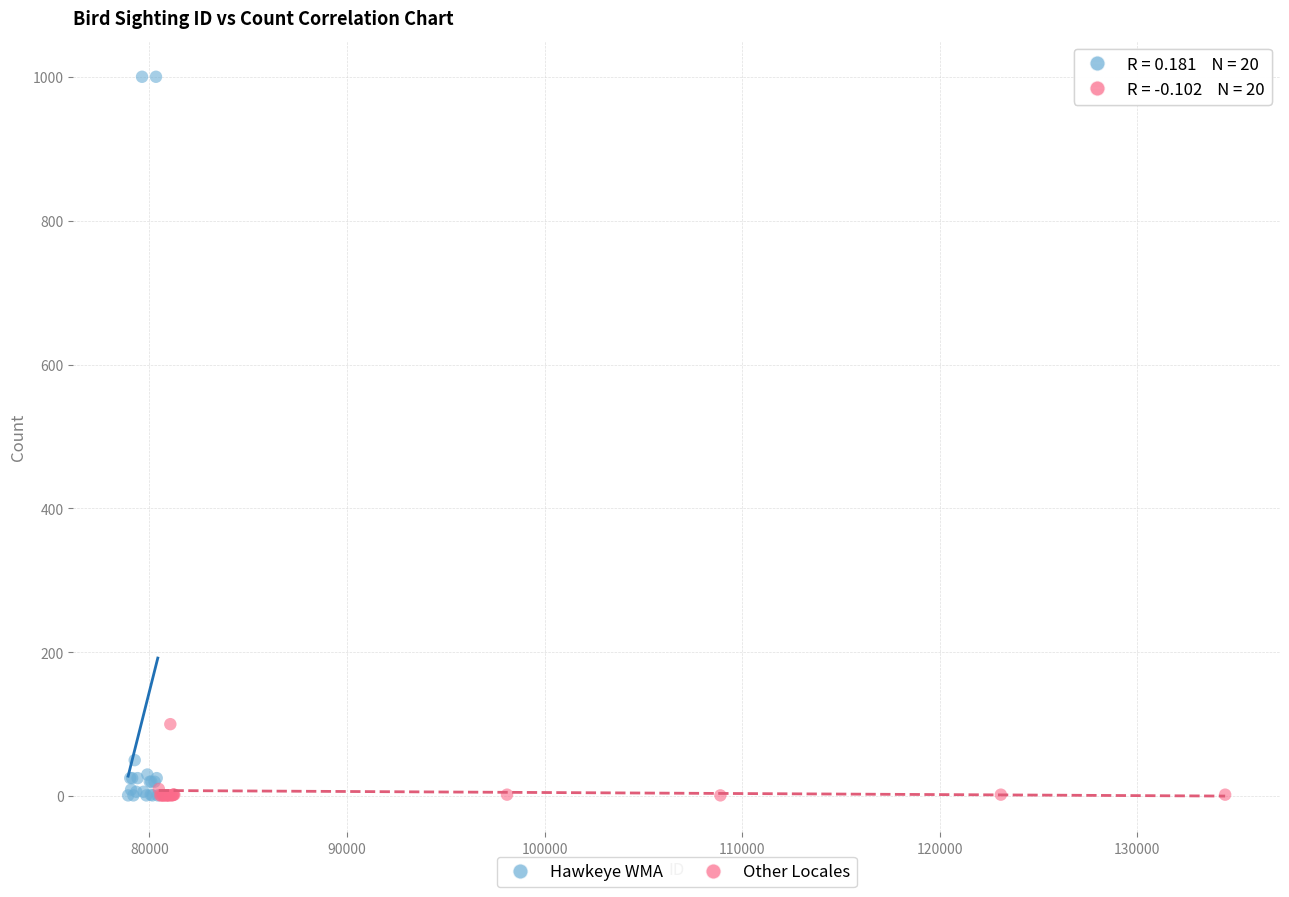

What are all the series names shown in the legend?

Hawkeye WMA, Other Locales